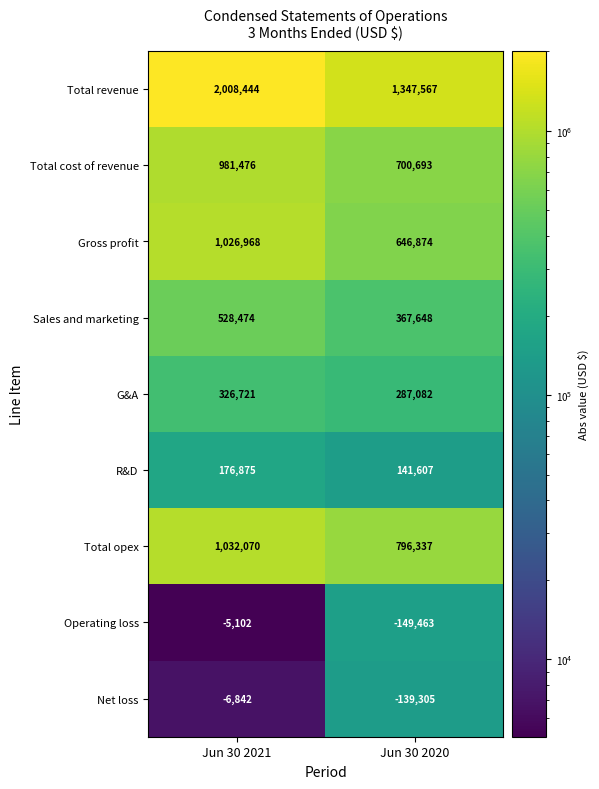

Read the G&A value at Jun 30 2021, to the nearest 50.

326700